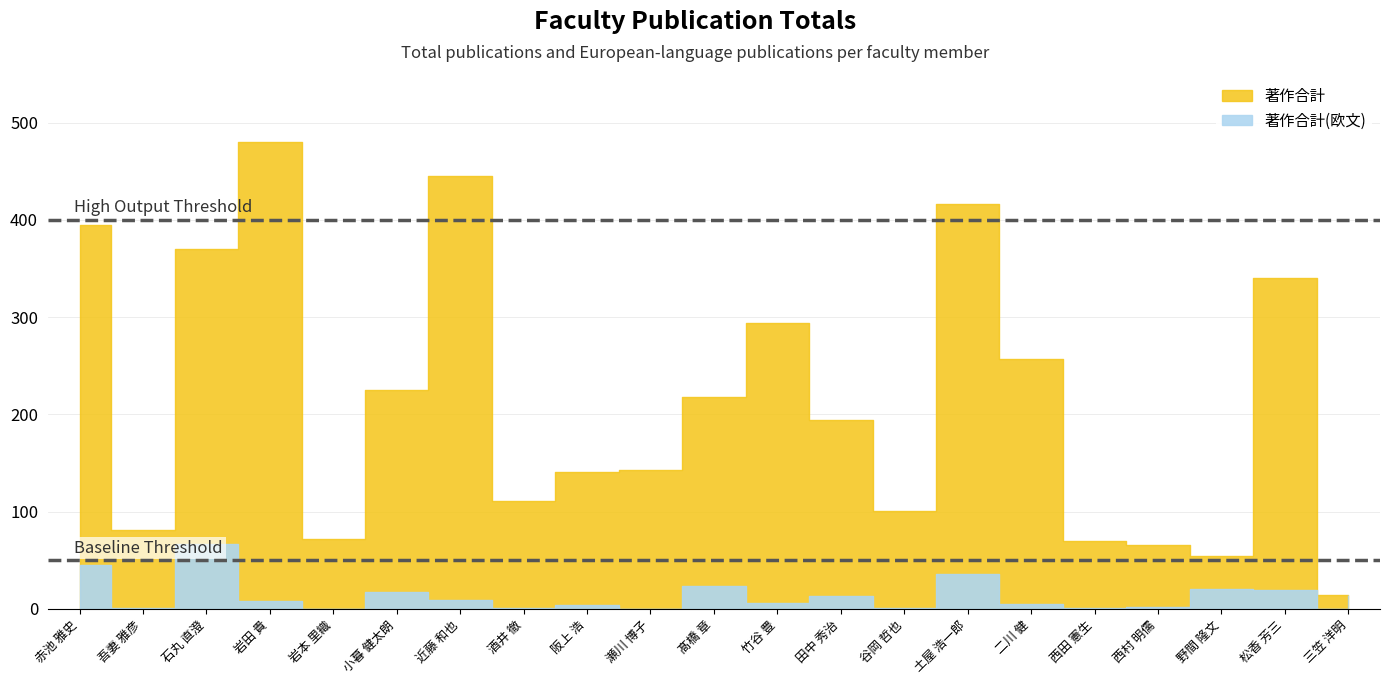

Does the chart have visible grid lines?

Yes